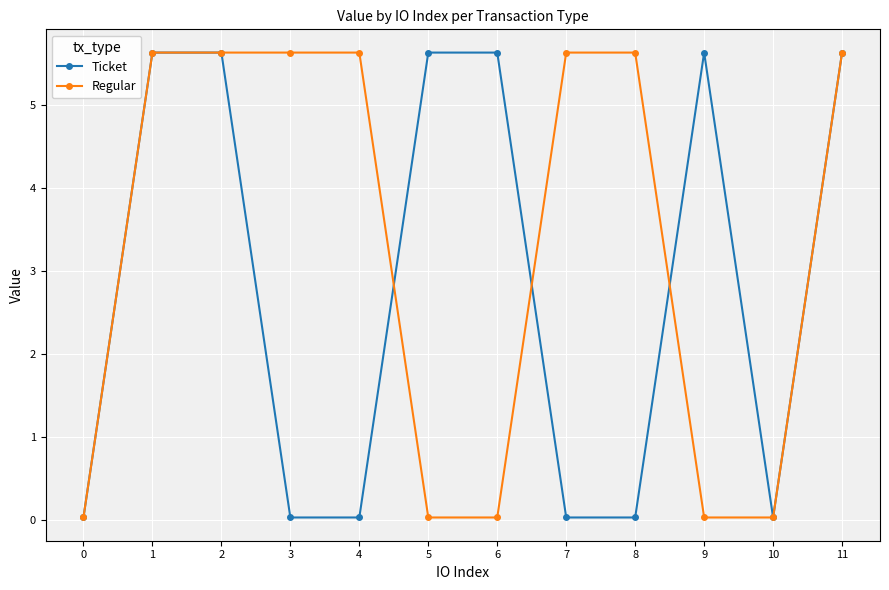

List the series in order of their overall mean, lowest first.

Ticket, Regular